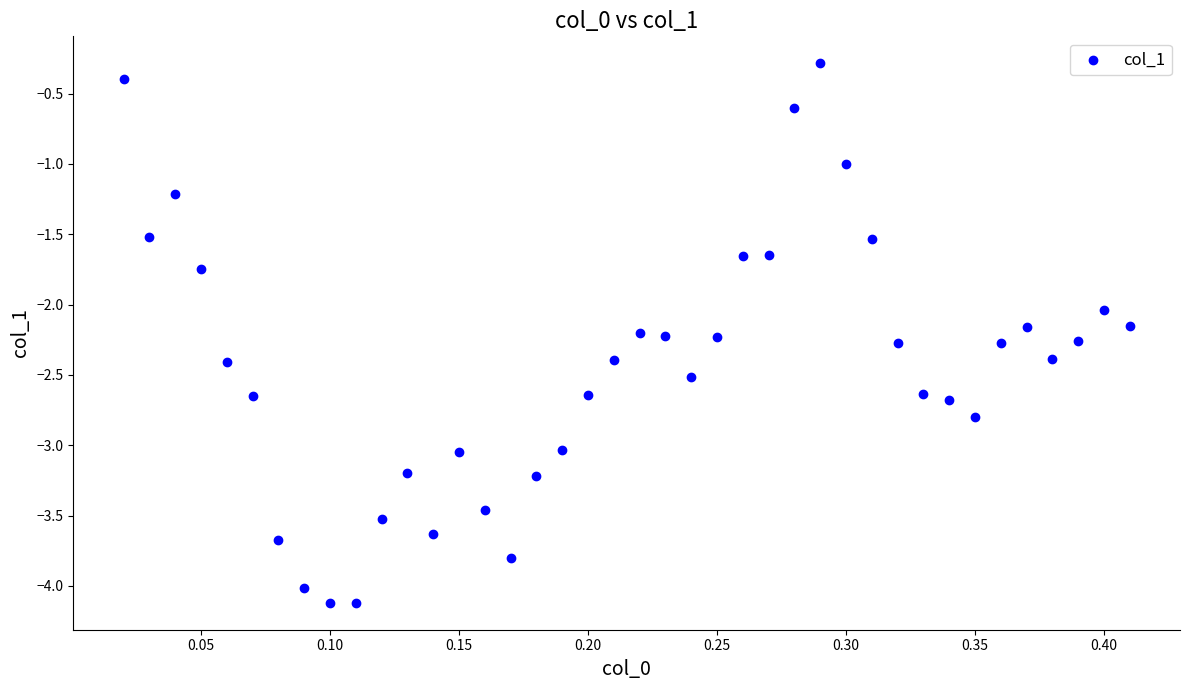

What is the range of X values (max minus min)?

0.4